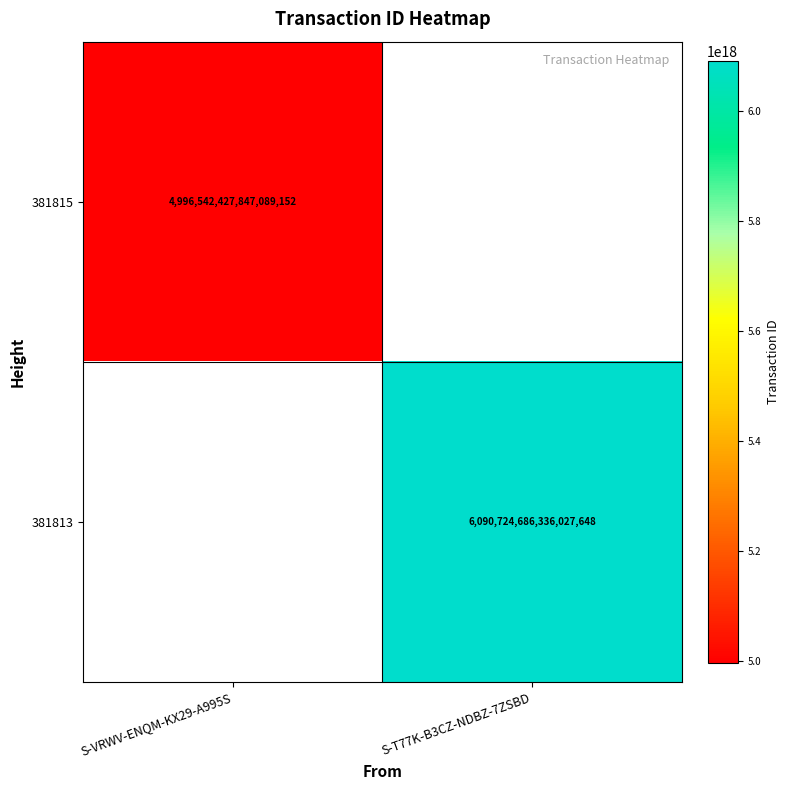

Count the number of data series in this chart.

2